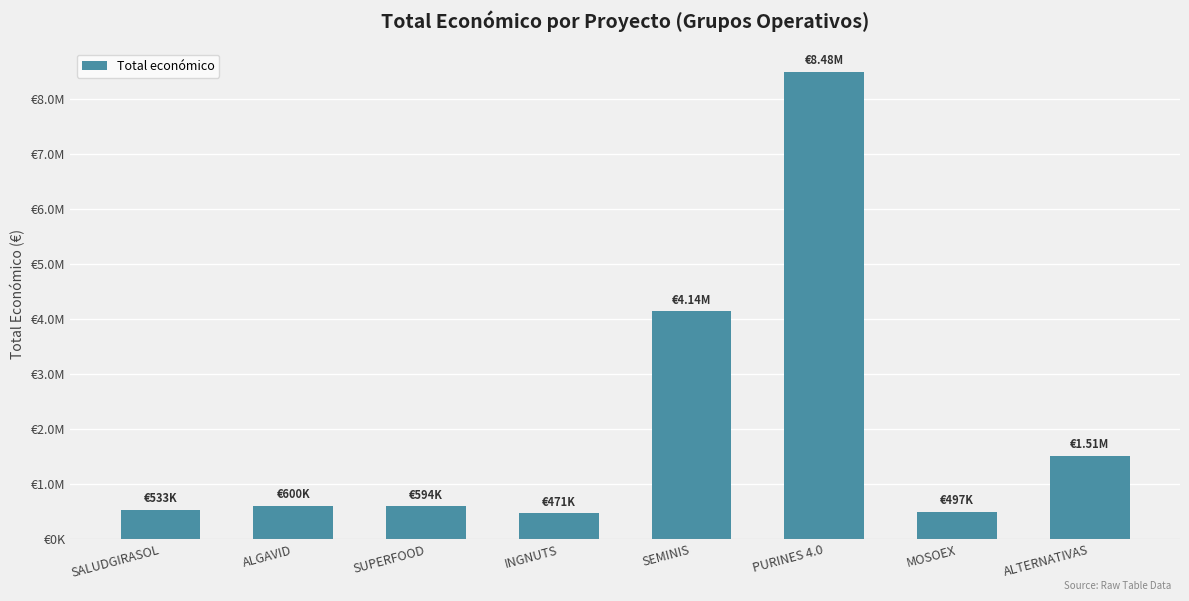

Does the chart contain any negative values?

No